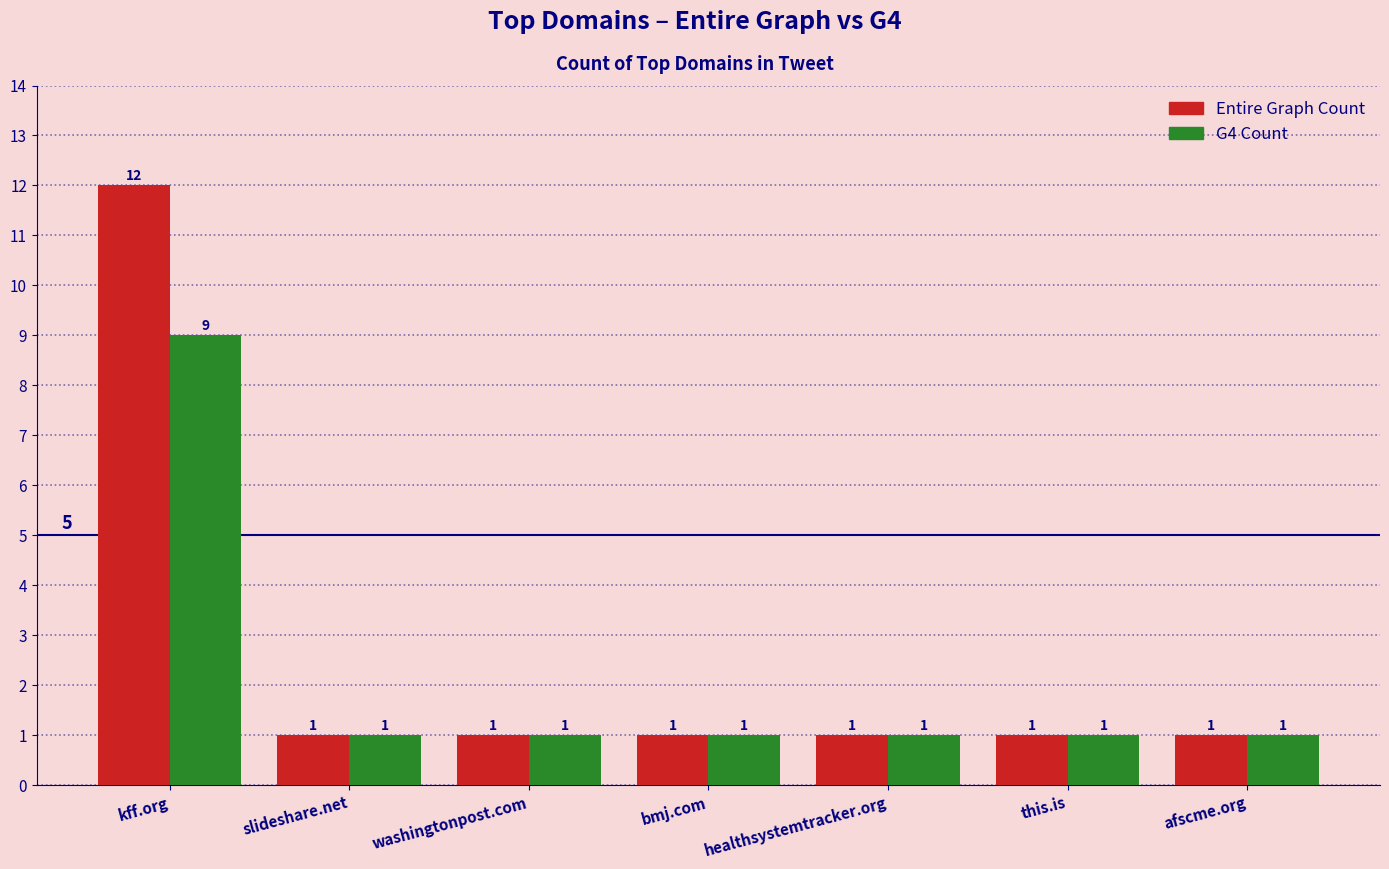

What is the lowest value of the G4 Count series?

1